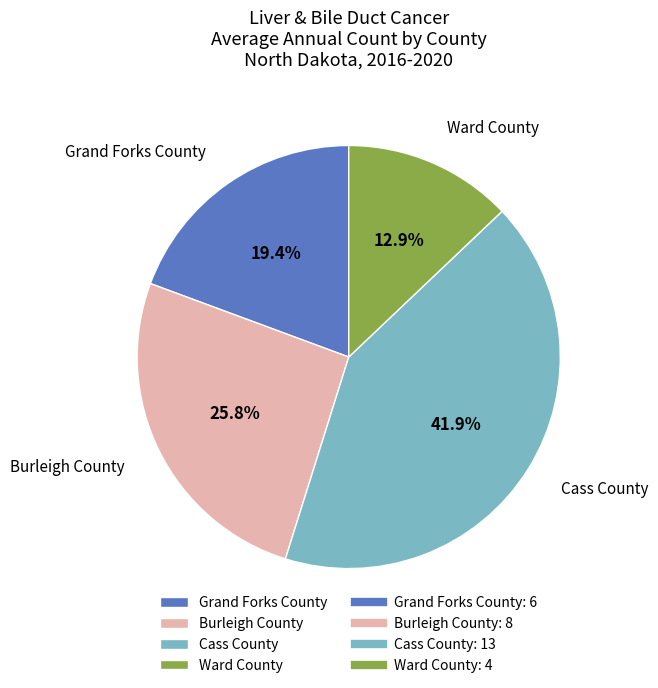

What percentage is the Cass County slice, to the nearest percent?

42%